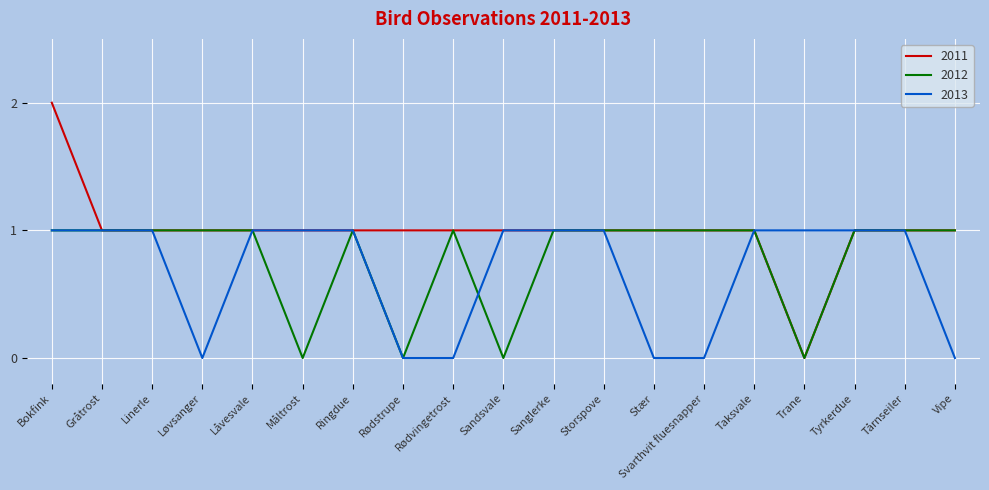

What value does the 2013 series have at Ringdue?

1